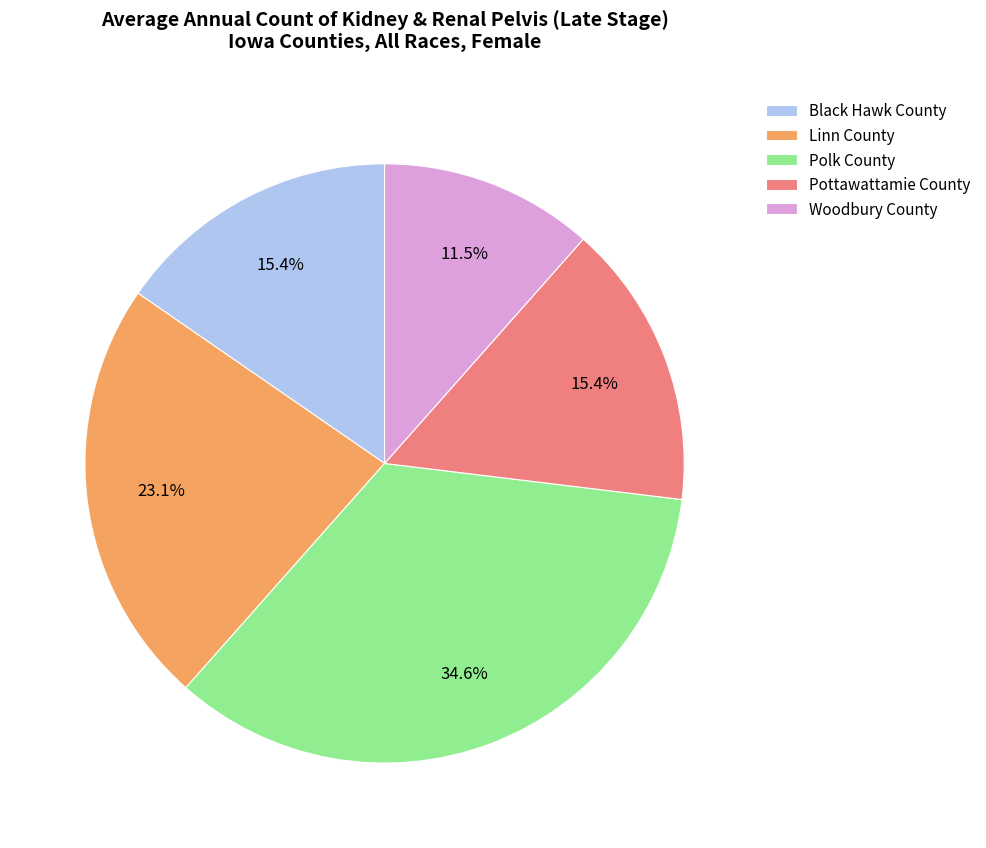

Approximately how many times larger is the value at Linn County compared to Black Hawk County?

1.5